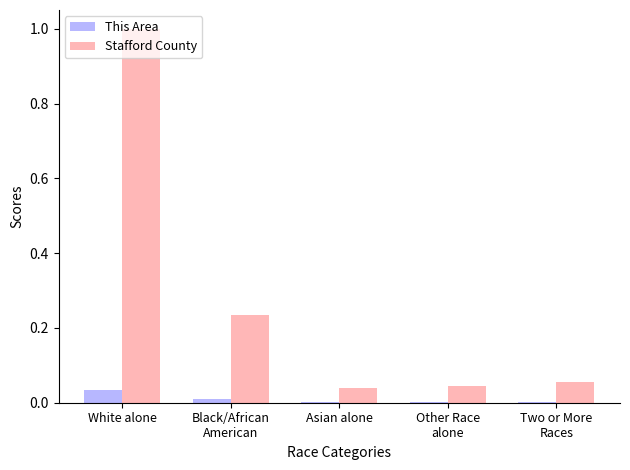

Which category has the highest value in the Stafford County series?

White alone